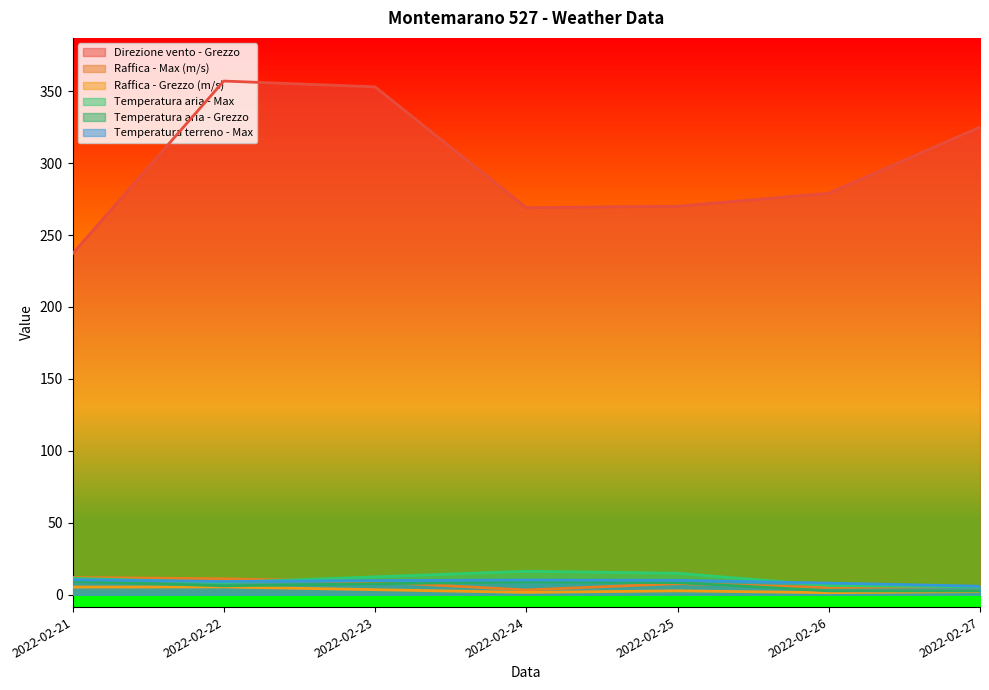

At which label is Temperatura aria - Grezzo closest to 5?

2022-02-22